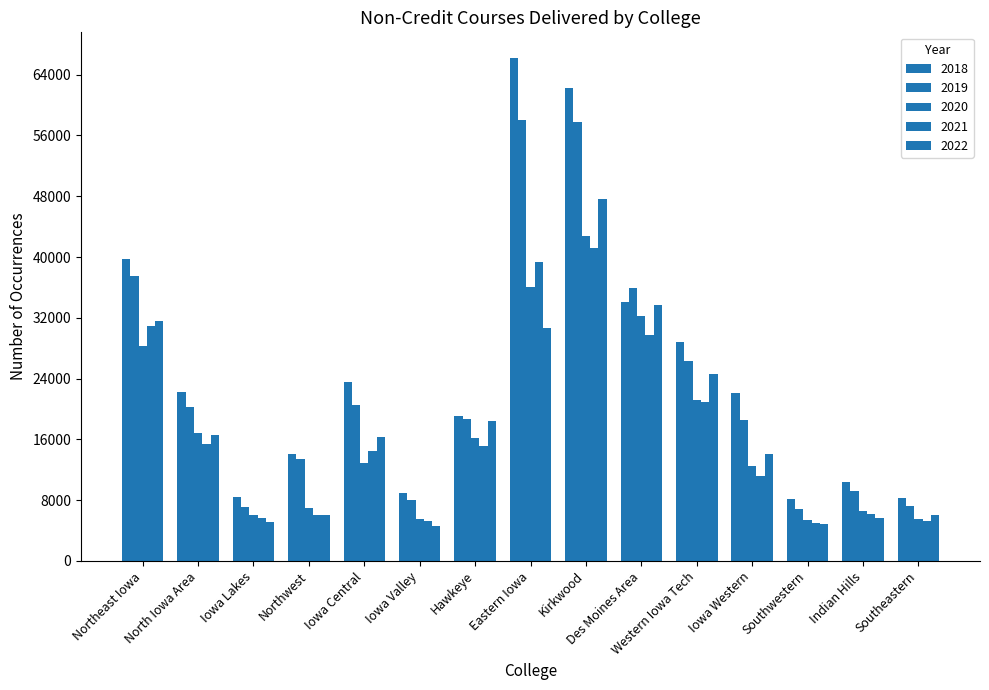

Are the bars grouped side by side (vs. stacked)?

Yes